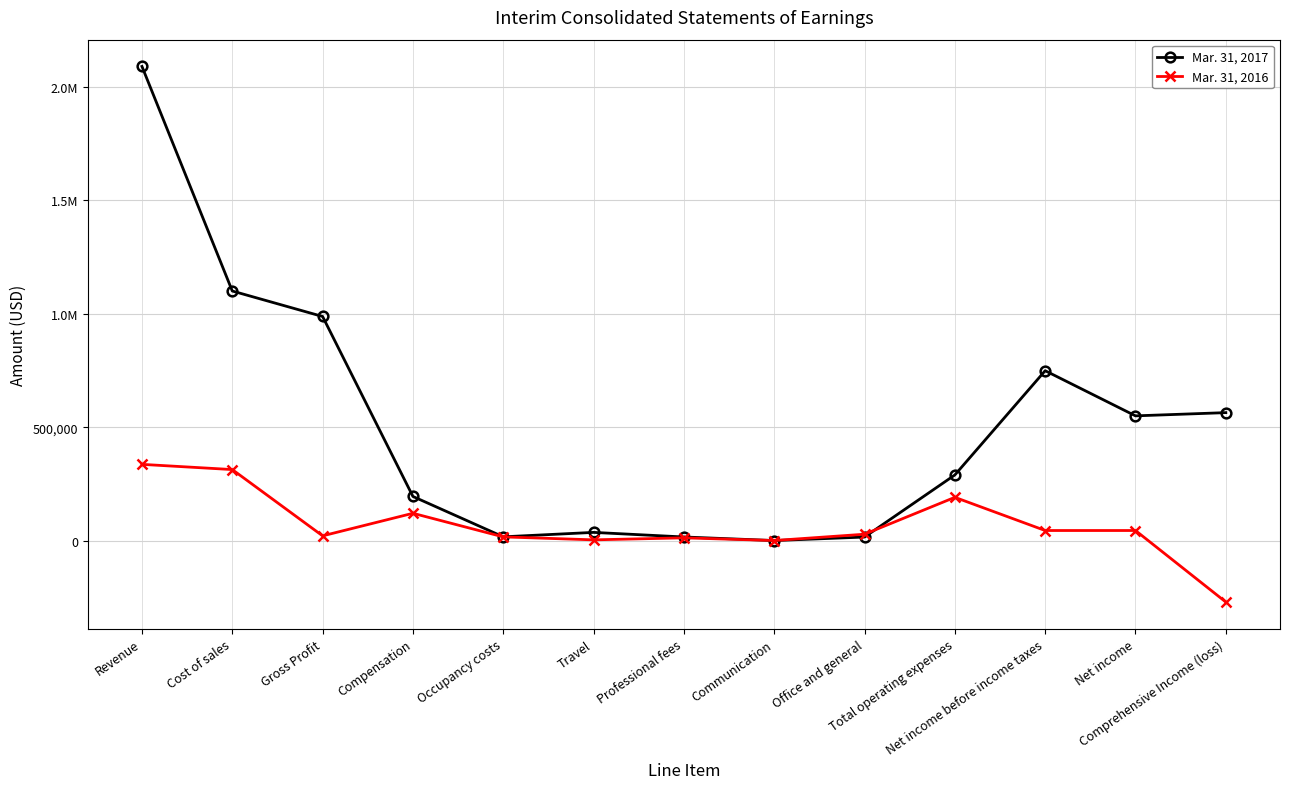

Does the chart have visible grid lines?

Yes